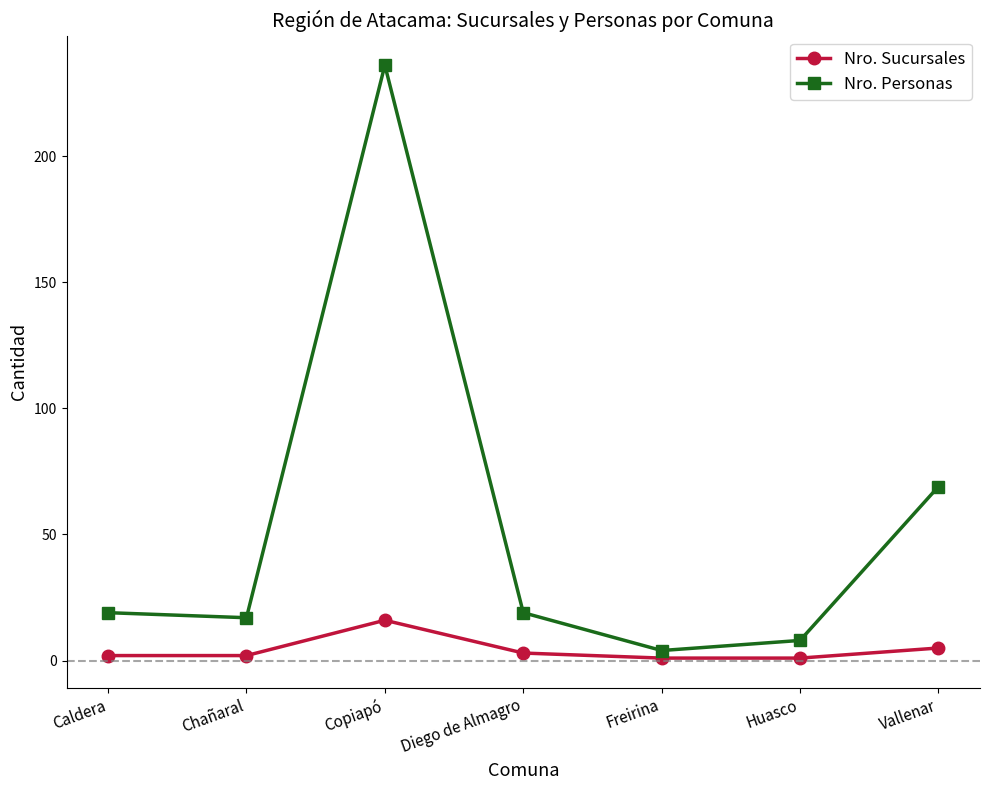

Which series changed the most between Copiapó and Freirina?

Nro. Personas